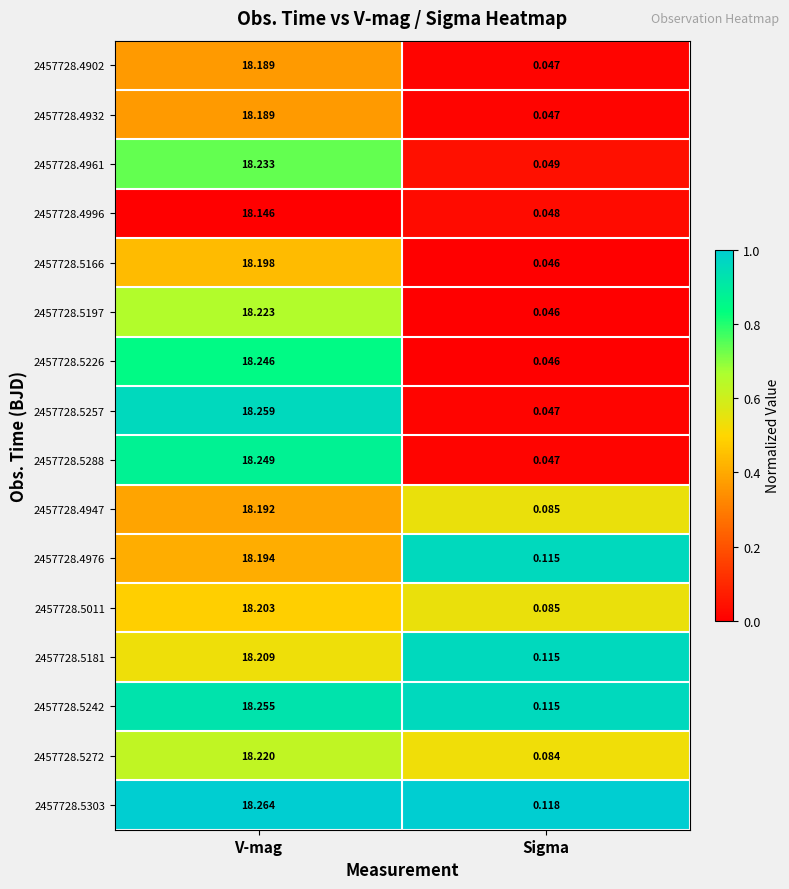

List the labels in order of 2457728.5011 value, smallest first.

Sigma, V-mag